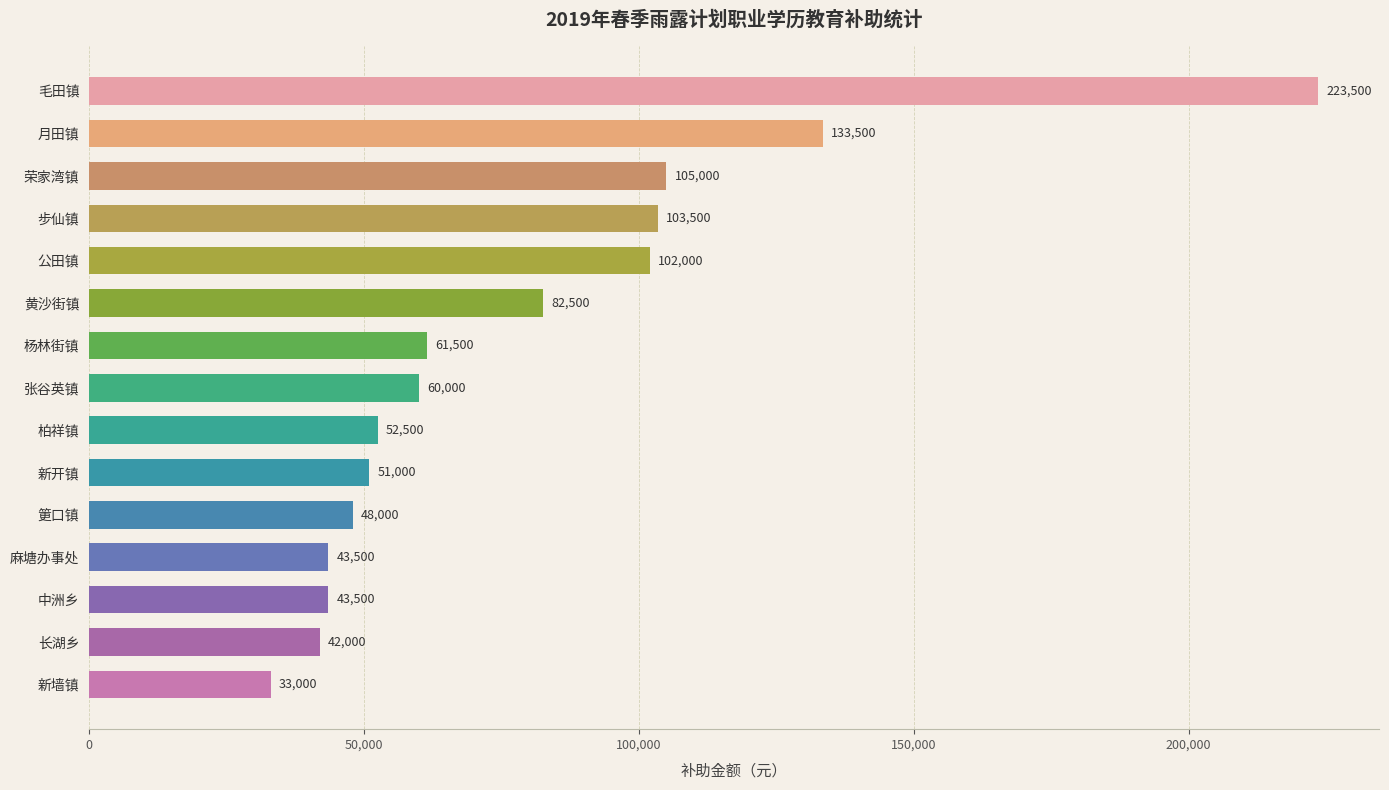

The chart shows a value of 223500 at 毛田镇. True or false?

True